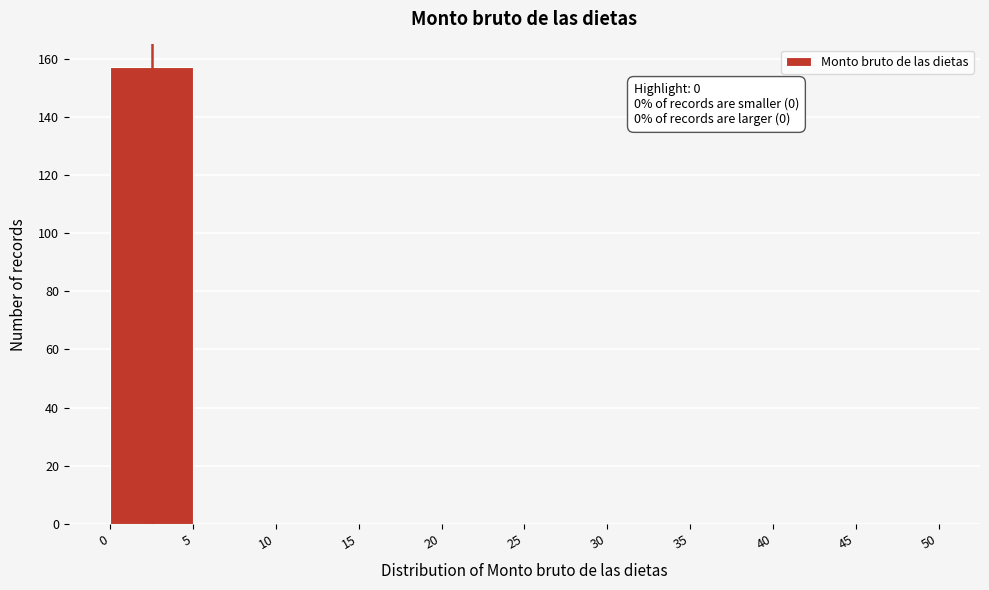

Over which range of the x-axis is the bar tallest?

0 to 5